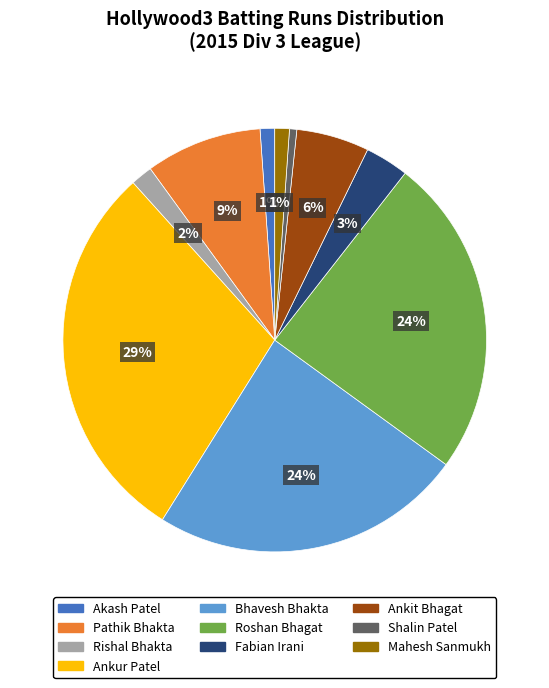

Between Rishal Bhakta and Ankur Patel, which is larger?

Ankur Patel